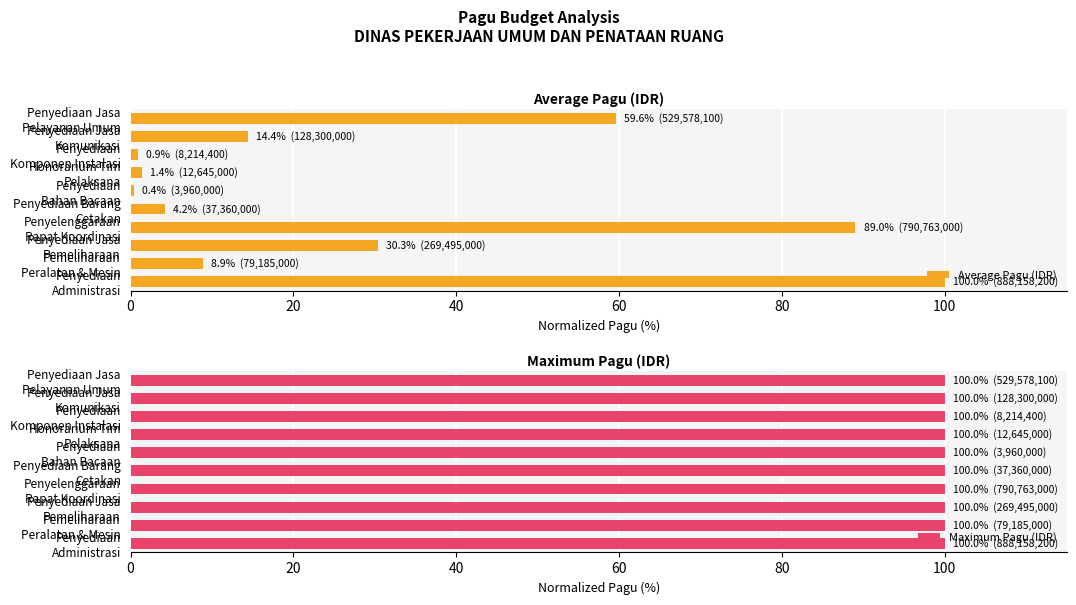

What is the difference between the maximum and minimum values in the Average Pagu (IDR) series?

99.6